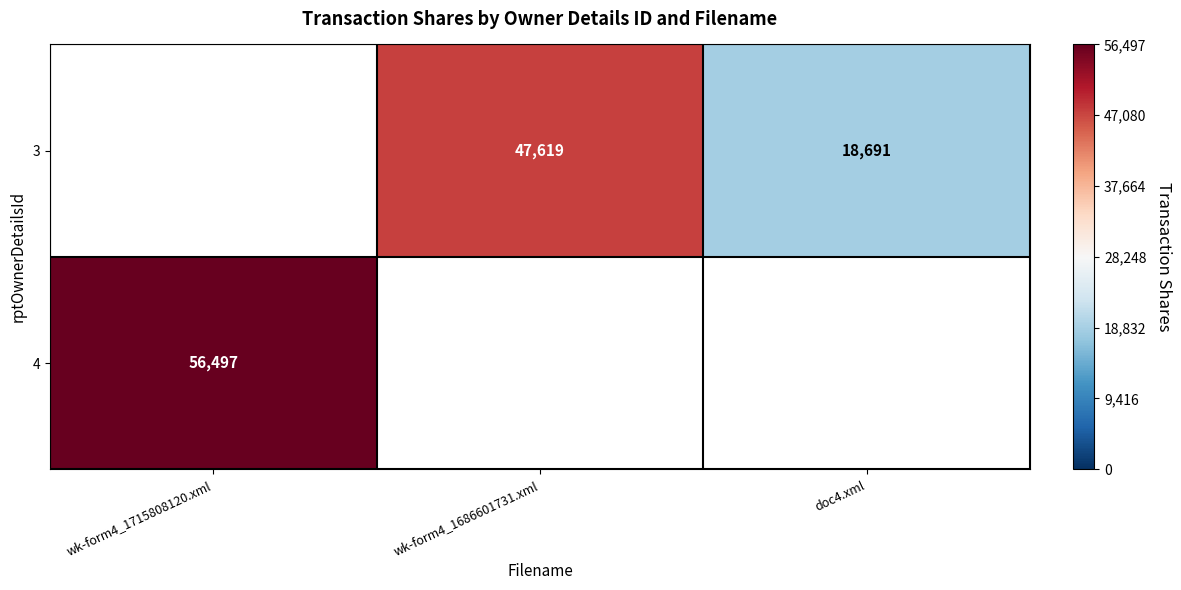

Is the value of 4 at wk-form4_1715808120.xml greater than the value of 3 at doc4.xml?

Yes